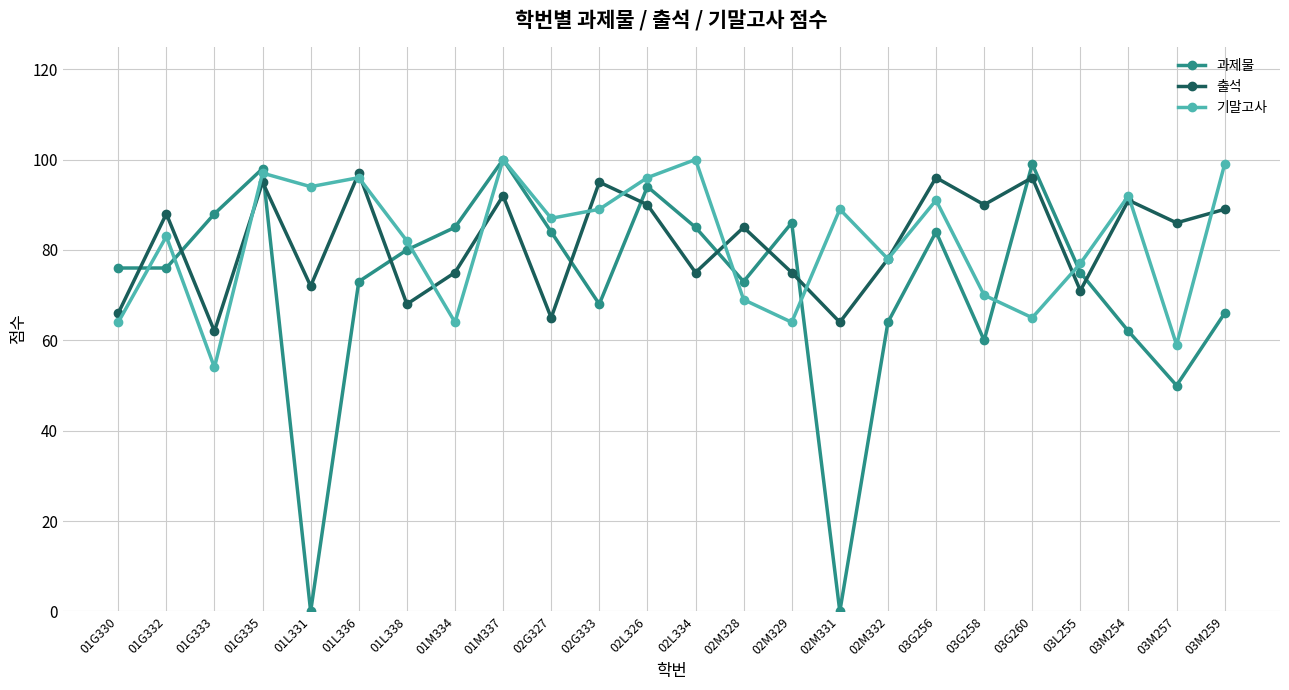

Reading left to right, list all the values displayed in this chart.

과제물: 01G330=76	01G332=76	01G333=88	01G335=98	01L331=0	01L336=73	01L338=80	01M334=85	01M337=100	02G327=84	02G333=68	02L326=94	02L334=85	02M328=73	02M329=86	02M331=0	02M332=64	03G256=84	03G258=60	03G260=99	03L255=75	03M254=62	03M257=50	03M259=66
출석: 01G330=66	01G332=88	01G333=62	01G335=95	01L331=72	01L336=97	01L338=68	01M334=75	01M337=92	02G327=65	02G333=95	02L326=90	02L334=75	02M328=85	02M329=75	02M331=64	02M332=78	03G256=96	03G258=90	03G260=96	03L255=71	03M254=91	03M257=86	03M259=89
기말고사: 01G330=64	01G332=83	01G333=54	01G335=97	01L331=94	01L336=96	01L338=82	01M334=64	01M337=100	02G327=87	02G333=89	02L326=96	02L334=100	02M328=69	02M329=64	02M331=89	02M332=78	03G256=91	03G258=70	03G260=65	03L255=77	03M254=92	03M257=59	03M259=99